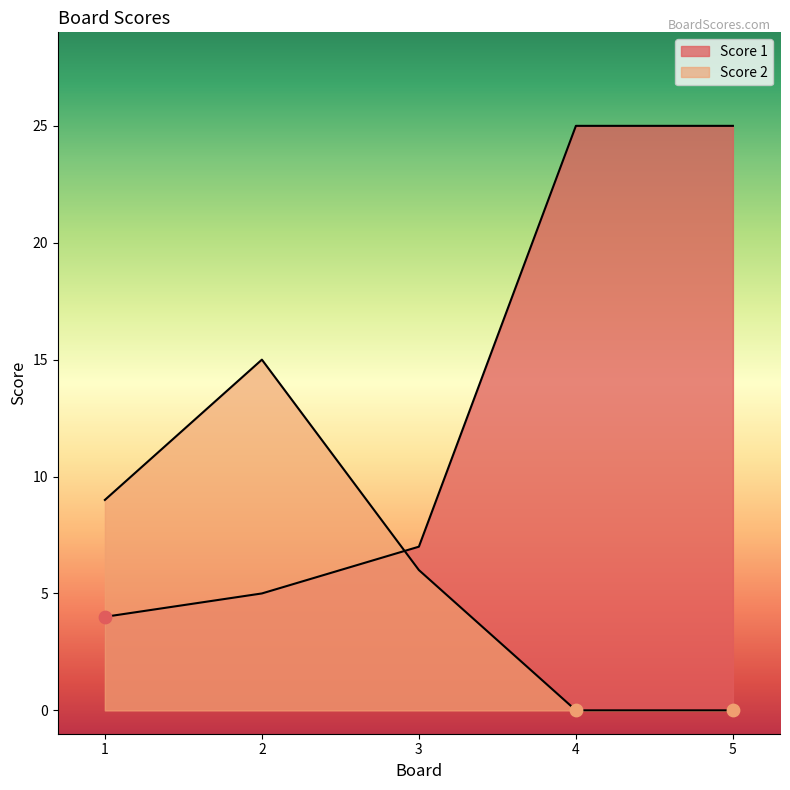

What is the total value across all series at 1?

13